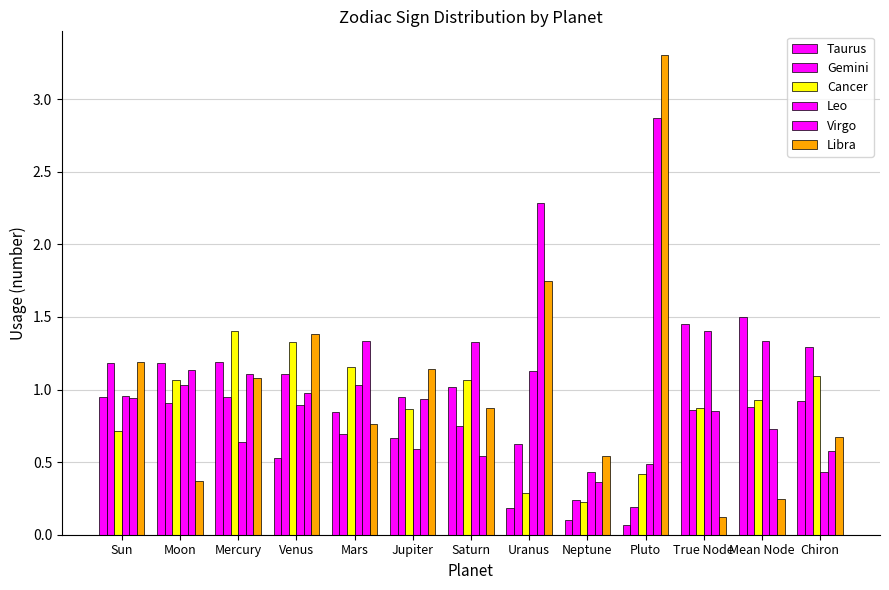

What is the total value across all series at Venus?

6.2